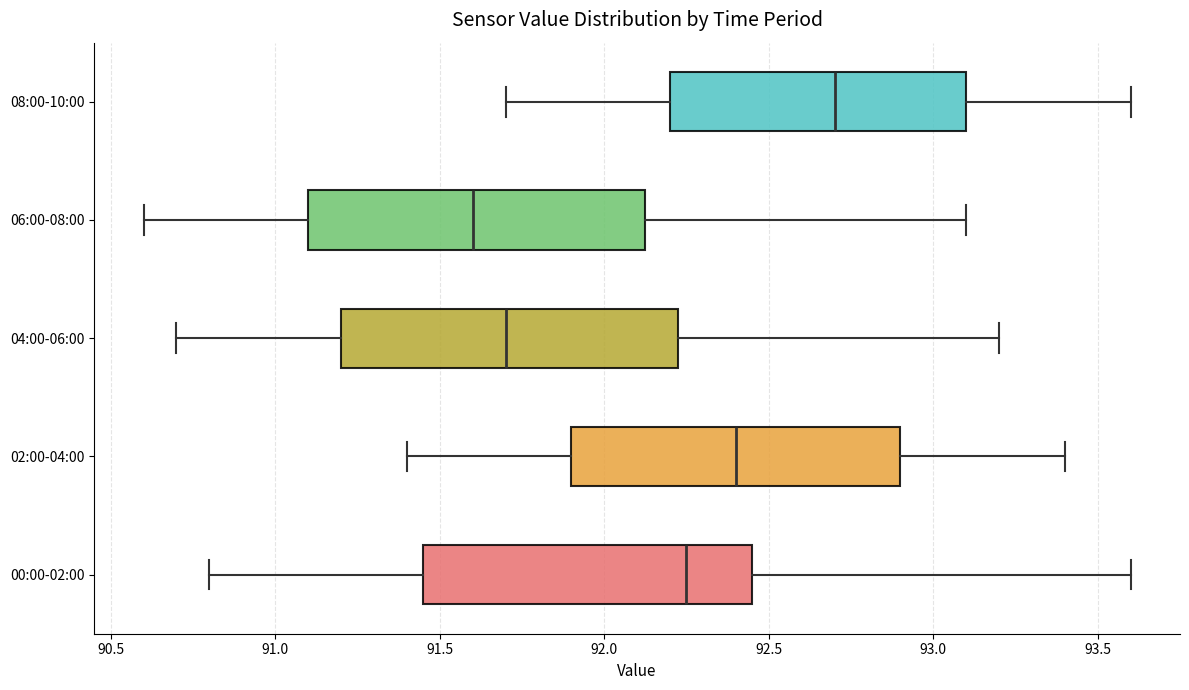

Reading bottom to top, read every box against the x-axis: the position of its median line, the range the box covers, and the ends of its whiskers. The values are not printed on the chart, so give them approximately, as read against the axis.

00:00-02:00: median 92.25, box 91.45 to 92.45, whiskers 90.80 to 93.60
02:00-04:00: median 92.40, box 91.90 to 92.90, whiskers 91.40 to 93.40
04:00-06:00: median 91.70, box 91.20 to 92.25, whiskers 90.70 to 93.20
06:00-08:00: median 91.60, box 91.10 to 92.15, whiskers 90.60 to 93.10
08:00-10:00: median 92.70, box 92.20 to 93.10, whiskers 91.70 to 93.60